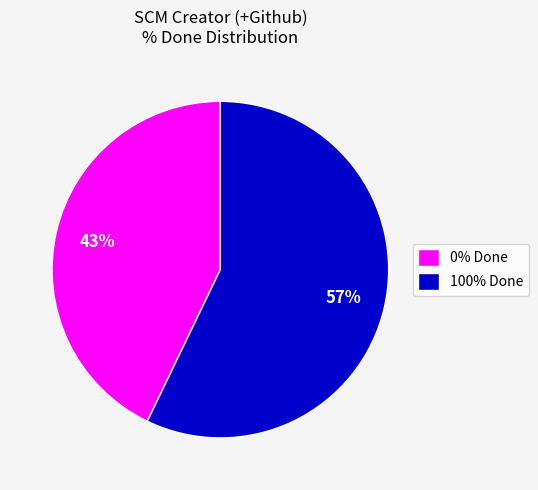

To the nearest percent, what is the difference between the largest and smallest slice percentages?

14%